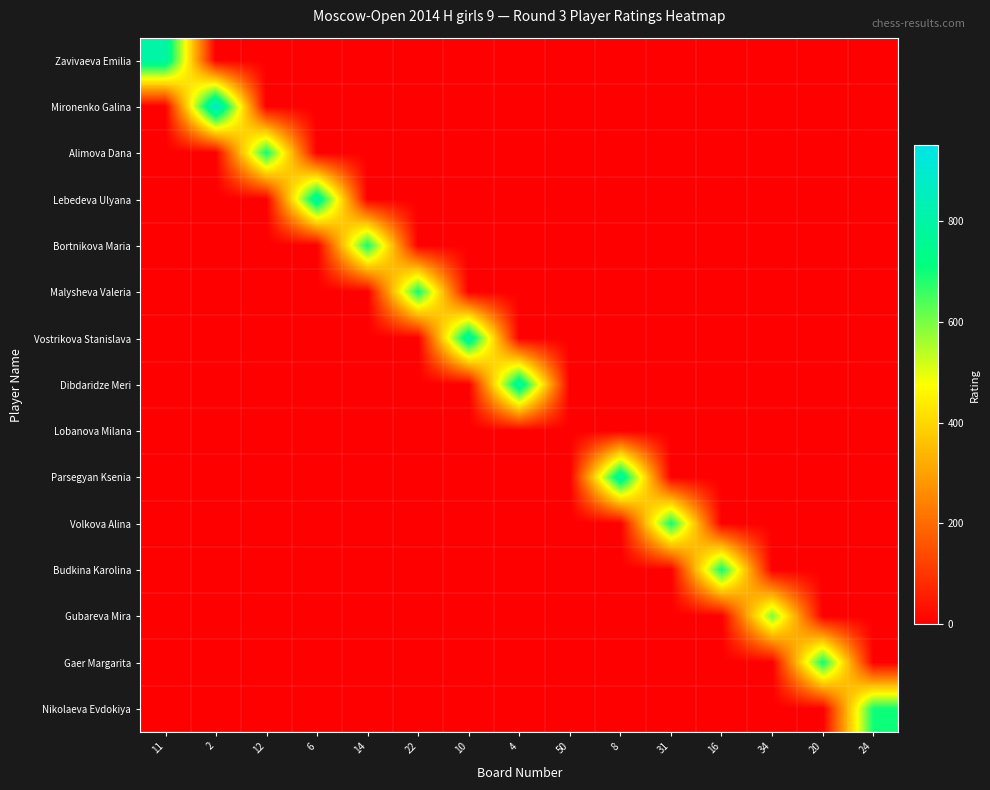

Reading left to right, what are all the values shown in this chart?

Zavivaeva Emilia: 11=800	2=0	12=0	6=0	14=0	22=0	10=0	4=0	50=0	8=0	31=0	16=0	34=0	20=0	24=0
Mironenko Galina: 11=0	2=900	12=0	6=0	14=0	22=0	10=0	4=0	50=0	8=0	31=0	16=0	34=0	20=0	24=0
Alimova Dana: 11=0	2=0	12=700	6=0	14=0	22=0	10=0	4=0	50=0	8=0	31=0	16=0	34=0	20=0	24=0
Lebedeva Ulyana: 11=0	2=0	12=0	6=800	14=0	22=0	10=0	4=0	50=0	8=0	31=0	16=0	34=0	20=0	24=0
Bortnikova Maria: 11=0	2=0	12=0	6=0	14=700	22=0	10=0	4=0	50=0	8=0	31=0	16=0	34=0	20=0	24=0
Malysheva Valeria: 11=0	2=0	12=0	6=0	14=0	22=700	10=0	4=0	50=0	8=0	31=0	16=0	34=0	20=0	24=0
Vostrikova Stanislava: 11=0	2=0	12=0	6=0	14=0	22=0	10=800	4=0	50=0	8=0	31=0	16=0	34=0	20=0	24=0
Dibdaridze Meri: 11=0	2=0	12=0	6=0	14=0	22=0	10=0	4=800	50=0	8=0	31=0	16=0	34=0	20=0	24=0
Lobanova Milana: 11=0	2=0	12=0	6=0	14=0	22=0	10=0	4=0	50=0	8=0	31=0	16=0	34=0	20=0	24=0
Parsegyan Ksenia: 11=0	2=0	12=0	6=0	14=0	22=0	10=0	4=0	50=0	8=800	31=0	16=0	34=0	20=0	24=0
Volkova Alina: 11=0	2=0	12=0	6=0	14=0	22=0	10=0	4=0	50=0	8=0	31=700	16=0	34=0	20=0	24=0
Budkina Karolina: 11=0	2=0	12=0	6=0	14=0	22=0	10=0	4=0	50=0	8=0	31=0	16=700	34=0	20=0	24=0
Gubareva Mira: 11=0	2=0	12=0	6=0	14=0	22=0	10=0	4=0	50=0	8=0	31=0	16=0	34=600	20=0	24=0
Gaer Margarita: 11=0	2=0	12=0	6=0	14=0	22=0	10=0	4=0	50=0	8=0	31=0	16=0	34=0	20=700	24=0
Nikolaeva Evdokiya: 11=0	2=0	12=0	6=0	14=0	22=0	10=0	4=0	50=0	8=0	31=0	16=0	34=0	20=0	24=700